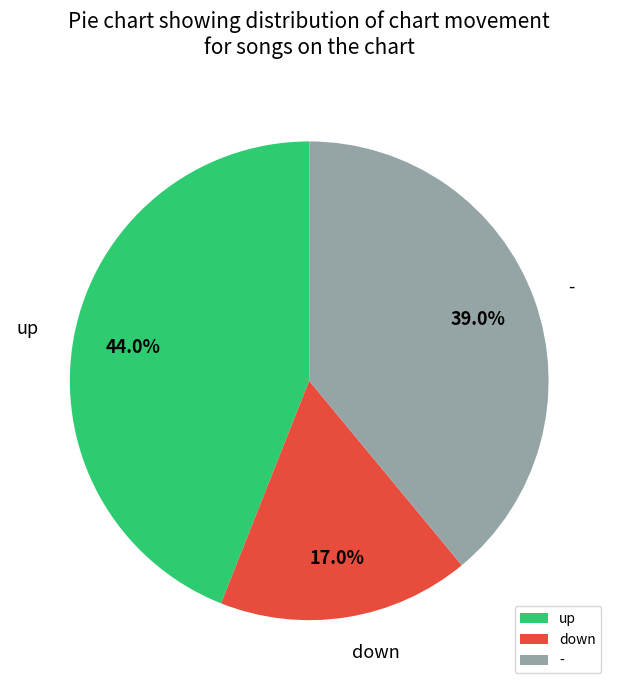

Count the number of slices in the pie.

3